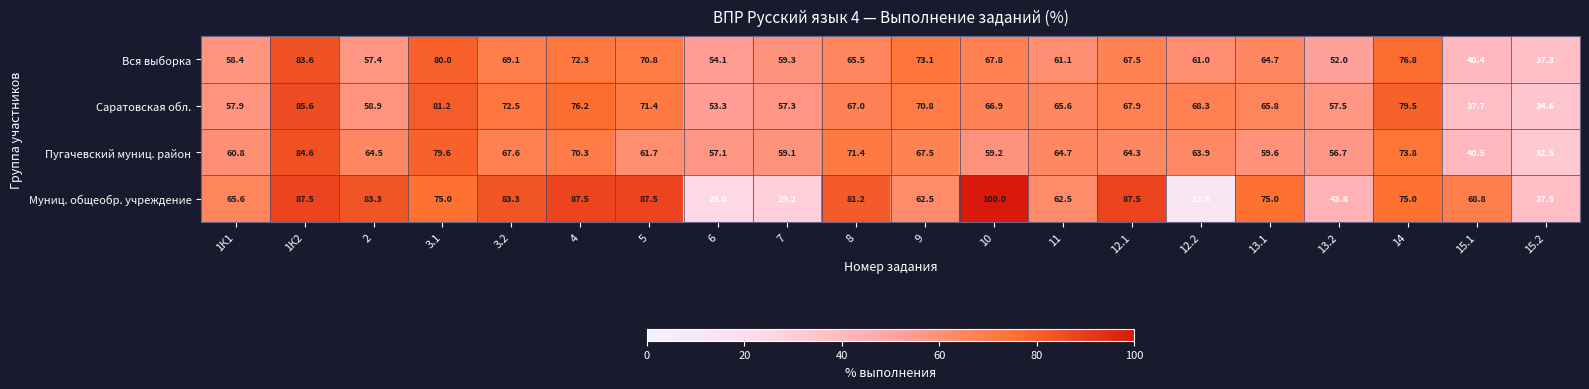

At 13.1, list the series in order from smallest to largest.

Пугачевский муниц. район, Вся выборка, Саратовская обл., Муниц. общеобр. учреждение